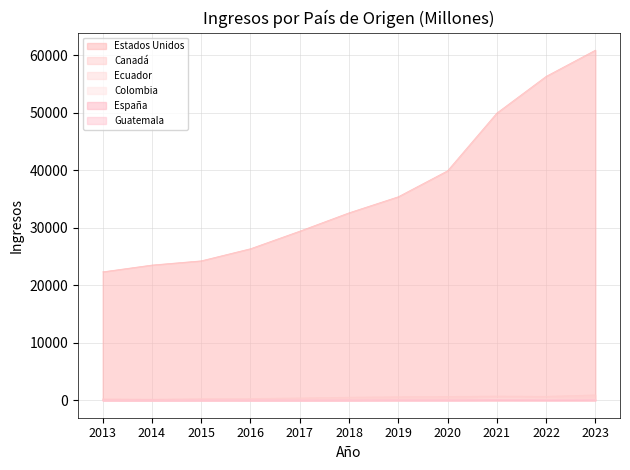

The Guatemala series shows 6.5 at 2016. True or false?

False